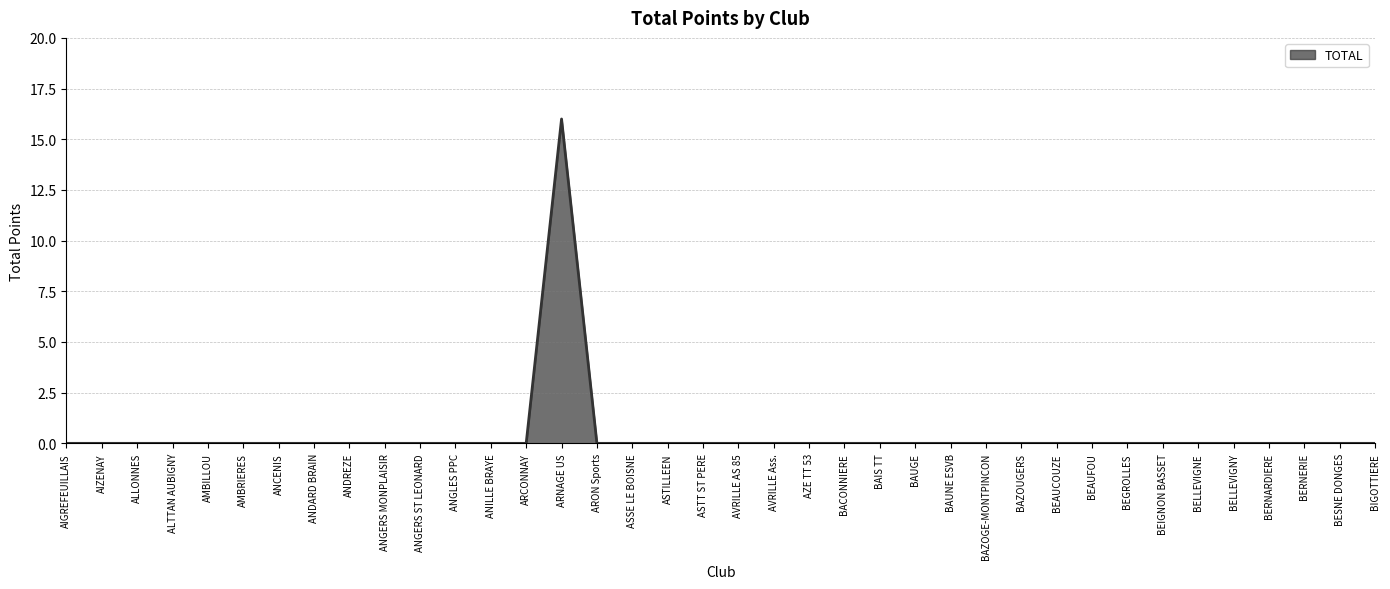

What position from the right is BAUGE?

14